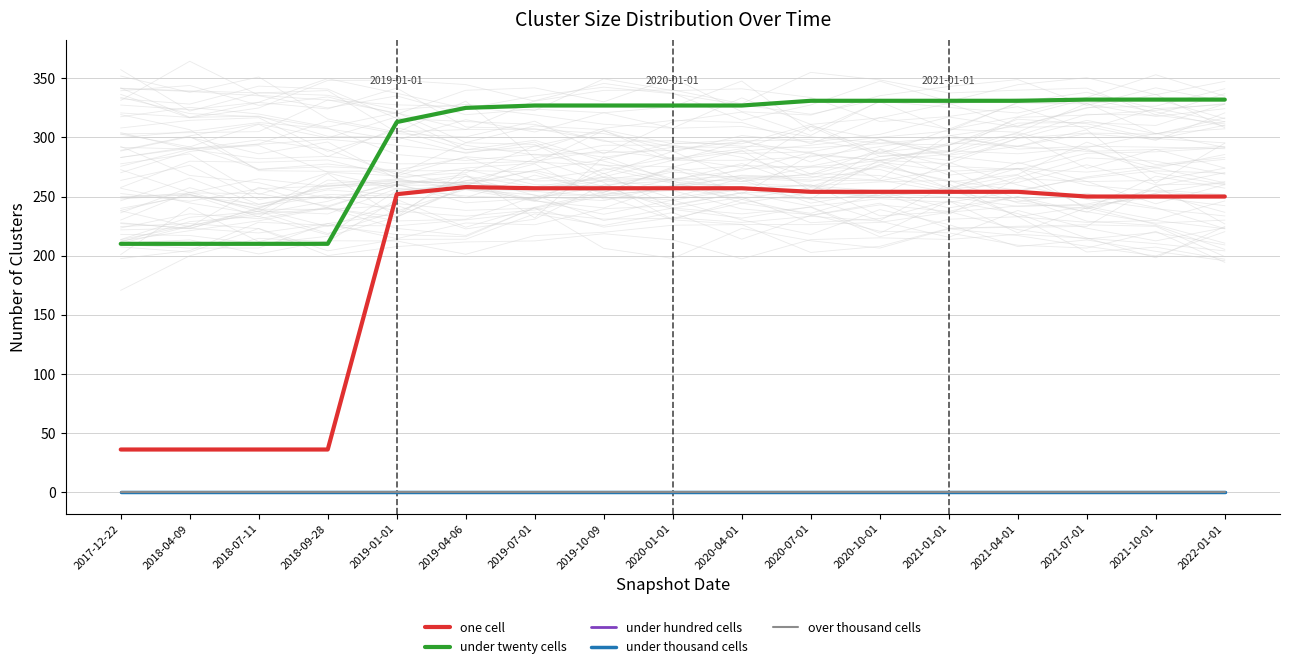

True or false: under thousand cells and under twenty cells cross at least once.

False